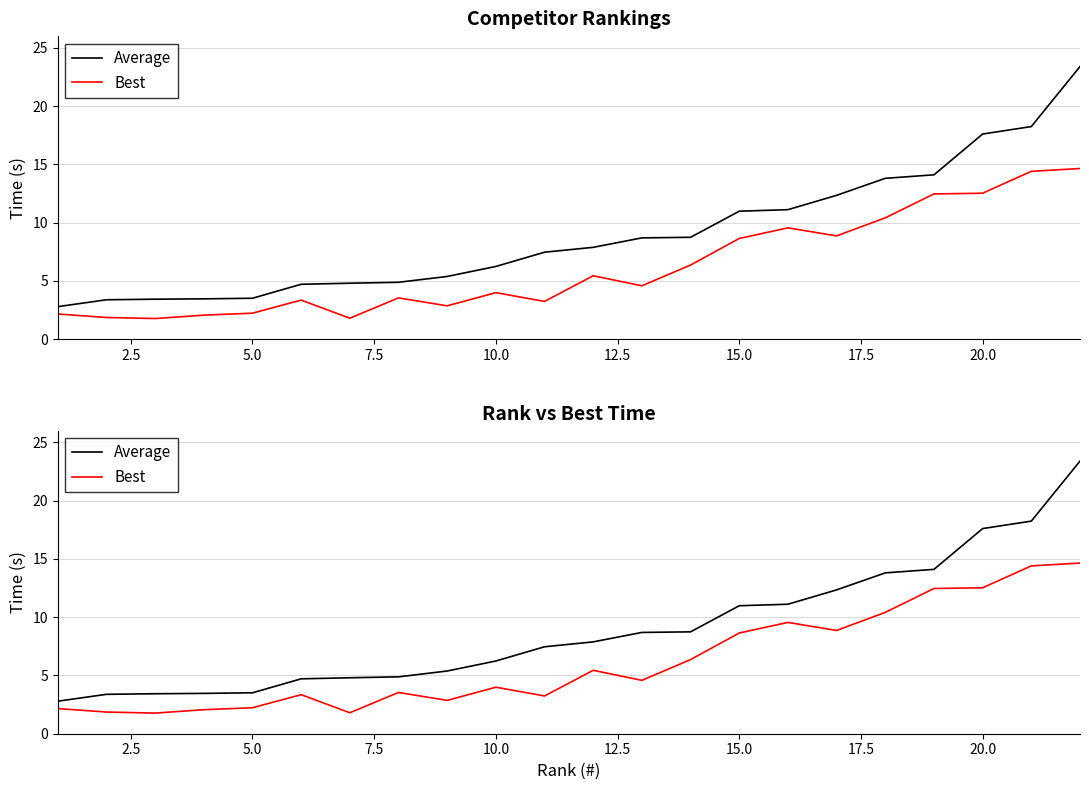

What is the sum of all Average values?

196.9